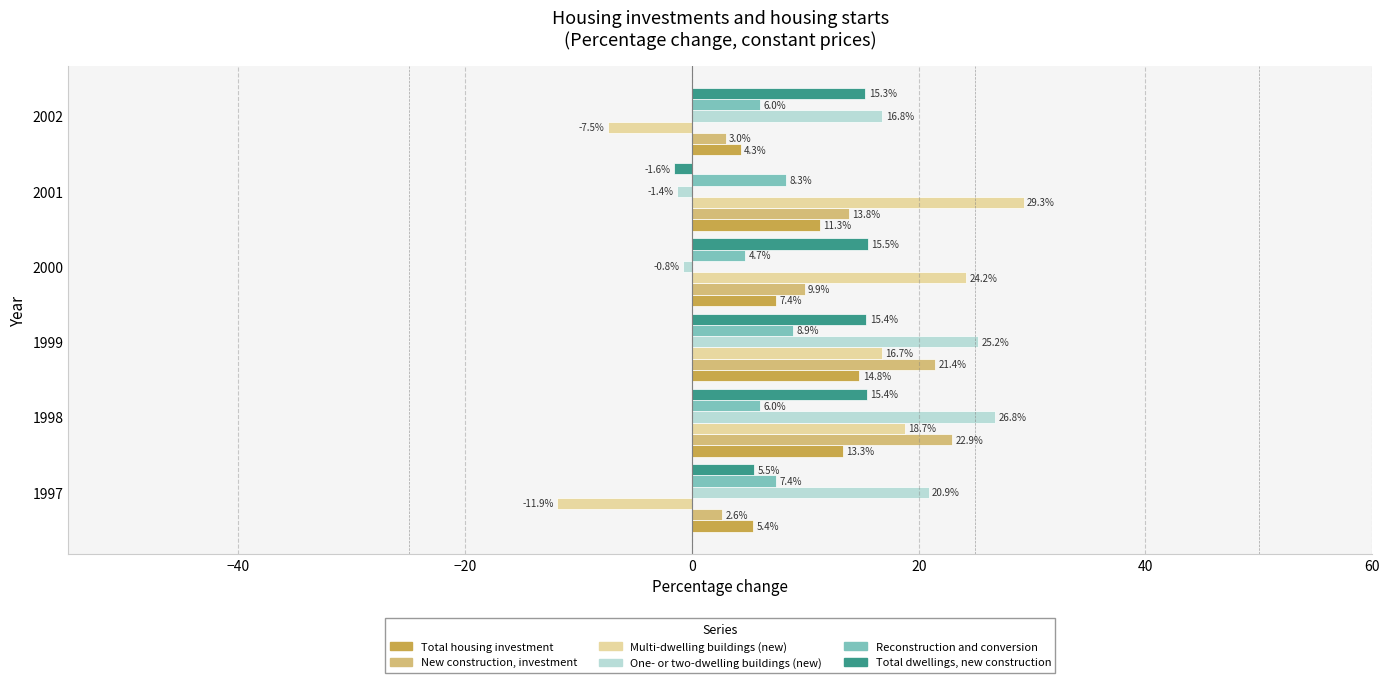

What is the spread (max minus min) of values at 1999?

16.3